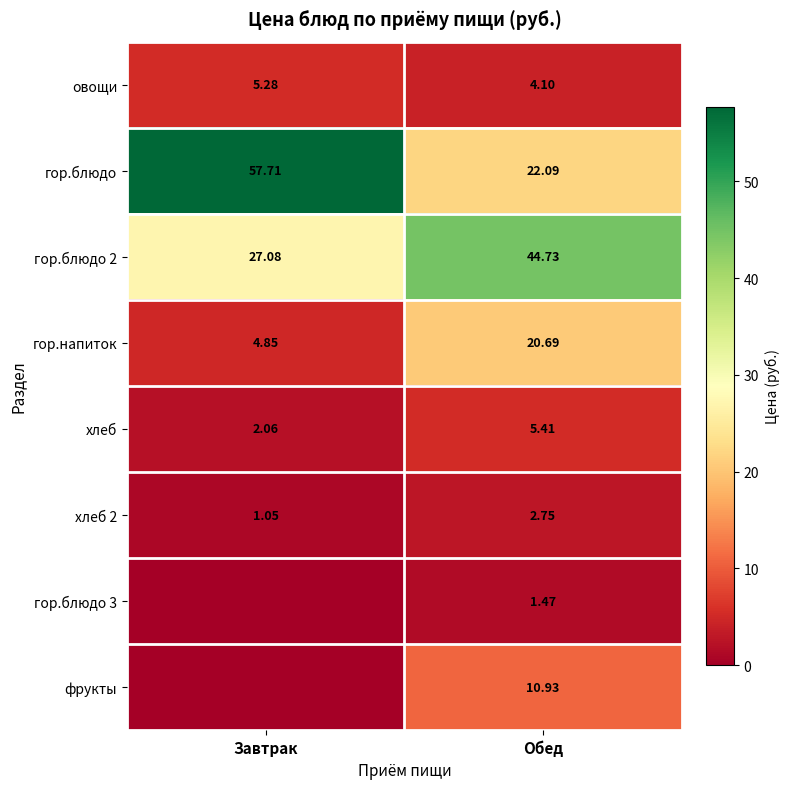

What is the difference between the highest and lowest values at Завтрак?

57.7